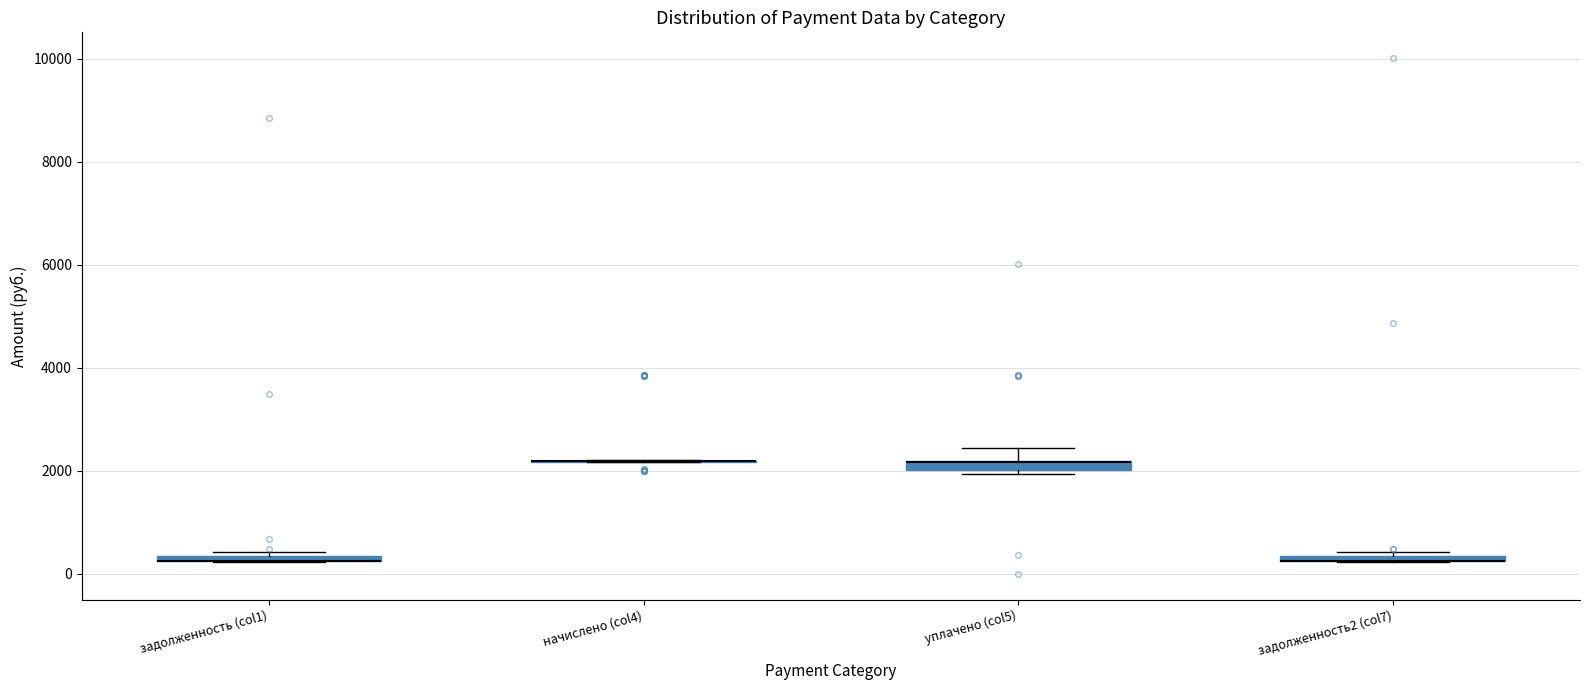

Where is the lower edge of the box for задолженность2 (col7) on the y-axis? The values are not printed on the chart, so give them approximately, as read against the axis.

200